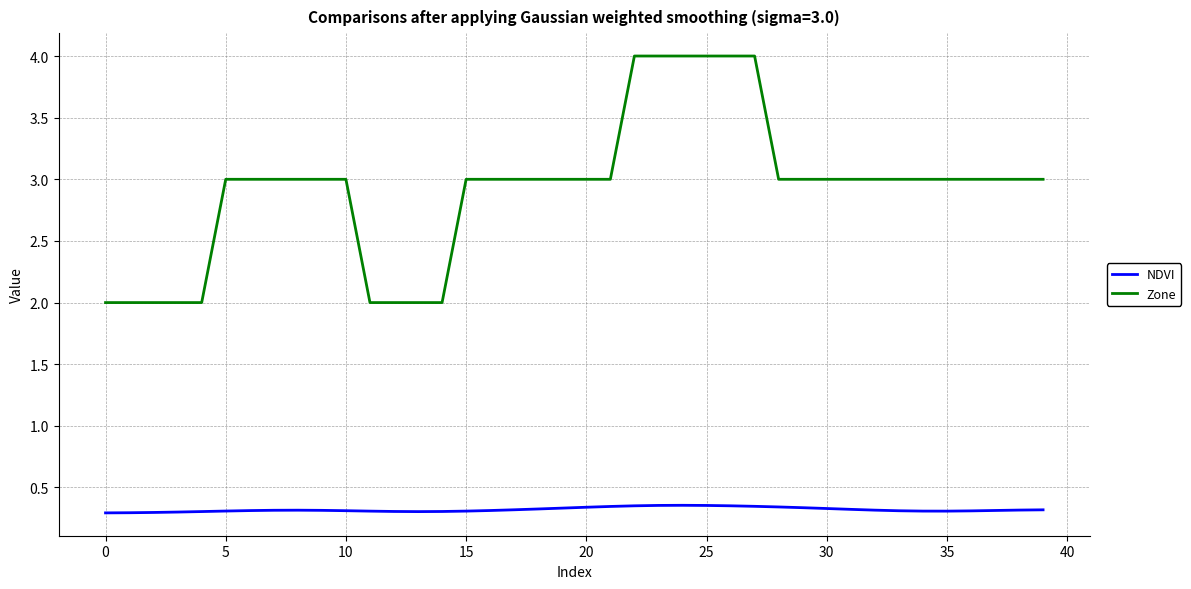

What is the maximum value for Zone?

4.0